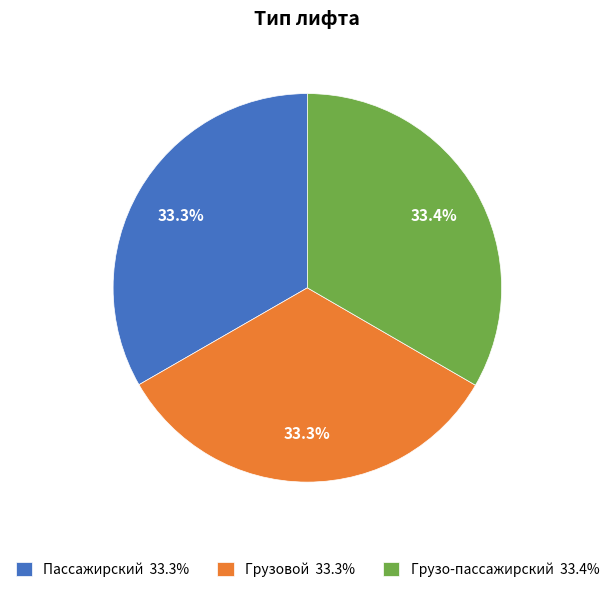

Approximately how many times larger is the value at Грузо-пассажирский 33.4% compared to Грузовой 33.3%?

1.0